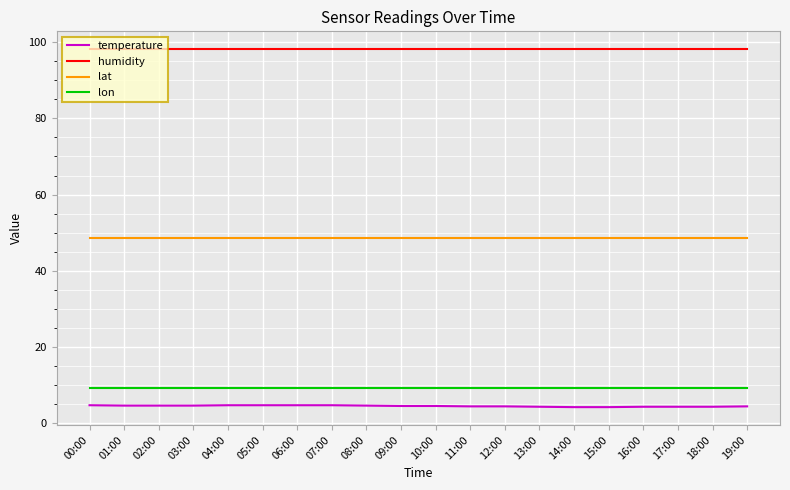

Is this an area chart (filled region under the line)?

No